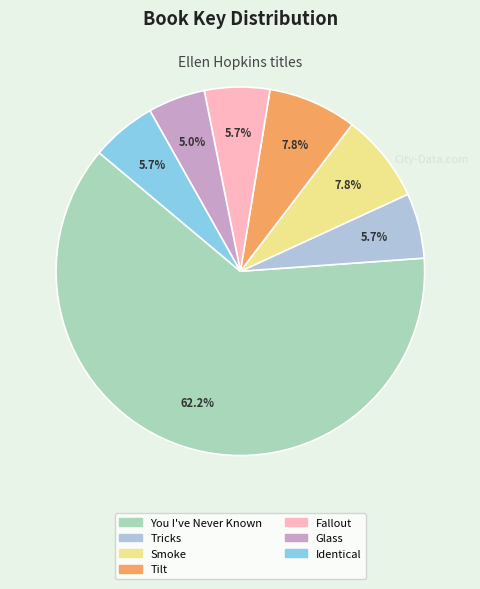

To the nearest percent, what is the combined percentage of Tilt and Identical?

14%